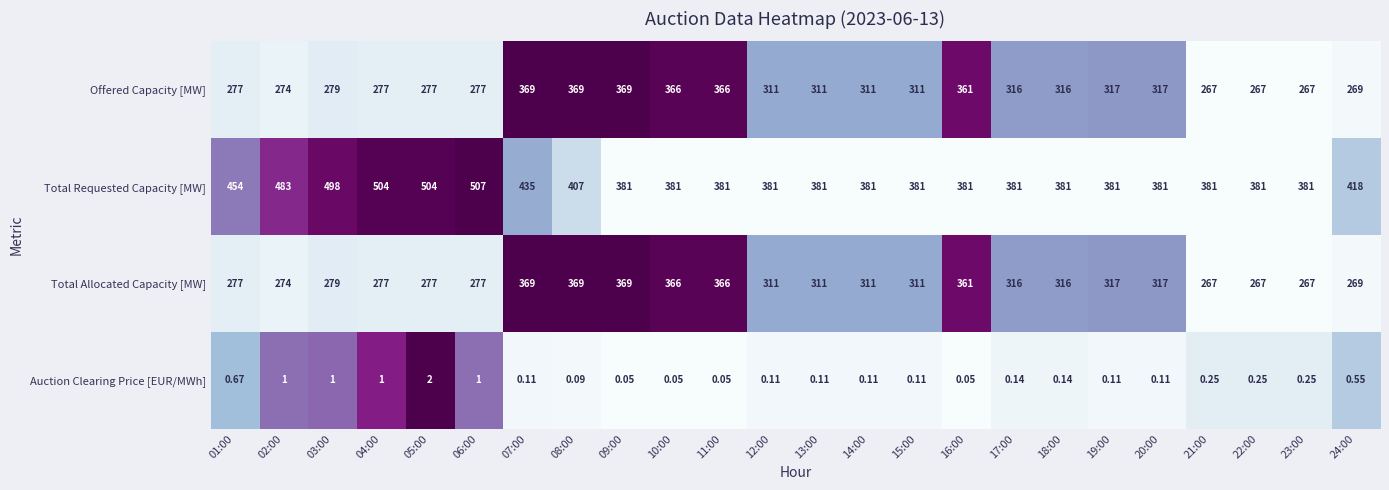

Which series has the largest total across all categories?

Total Requested Capacity [MW]